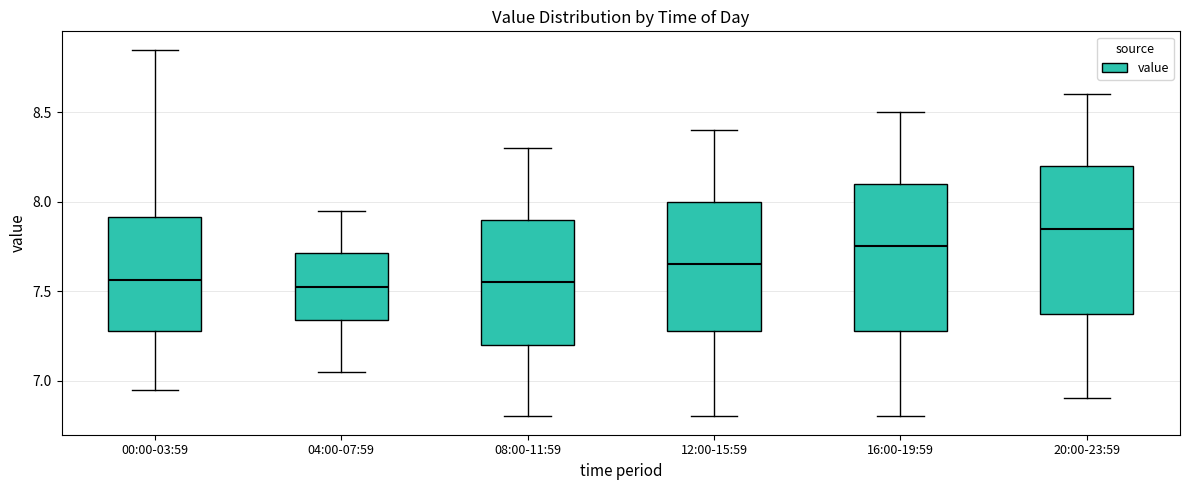

Reading left to right, read every box against the y-axis: the position of its median line, the range the box covers, and the ends of its whiskers. The values are not printed on the chart, so give them approximately, as read against the axis.

00:00-03:59: median 7.55, box 7.30 to 7.90, whiskers 6.95 to 8.85
04:00-07:59: median 7.55, box 7.35 to 7.70, whiskers 7.05 to 7.95
08:00-11:59: median 7.55, box 7.20 to 7.90, whiskers 6.80 to 8.30
12:00-15:59: median 7.65, box 7.30 to 8.00, whiskers 6.80 to 8.40
16:00-19:59: median 7.75, box 7.30 to 8.10, whiskers 6.80 to 8.50
20:00-23:59: median 7.85, box 7.40 to 8.20, whiskers 6.90 to 8.60